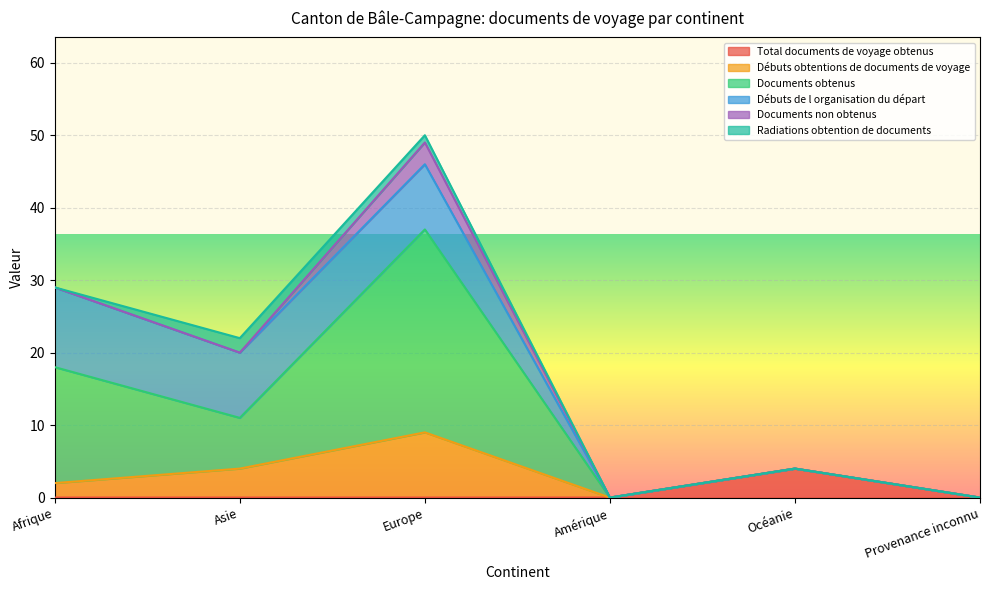

What is the label of the 2nd point from the left?

Asie